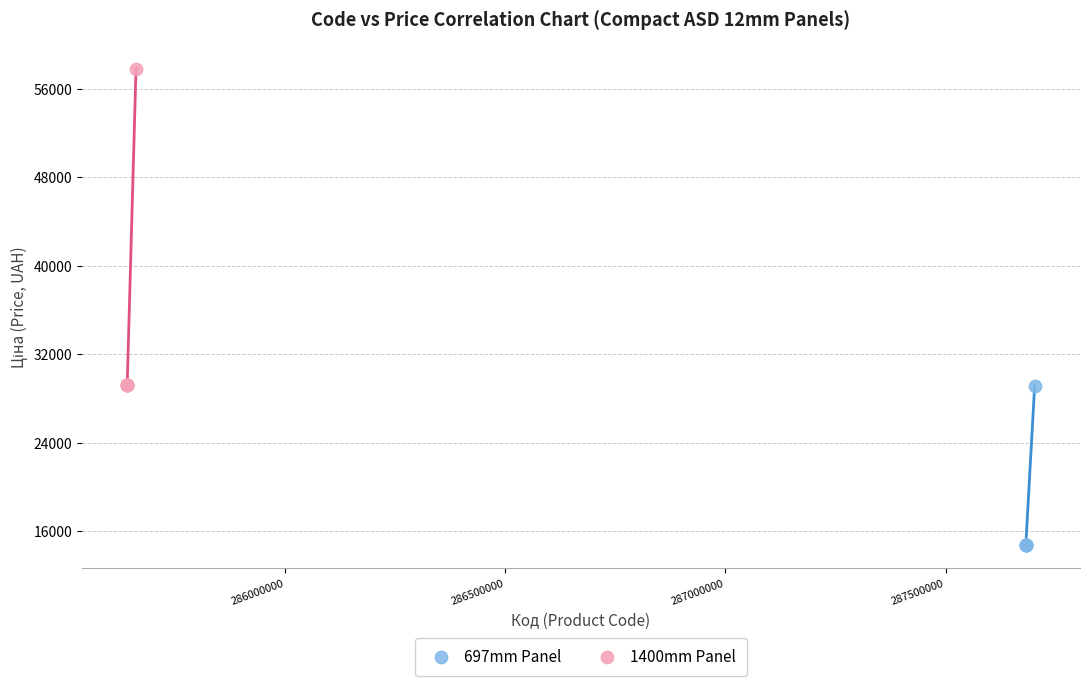

Which series has the widest spread of Y values?

1400mm Panel